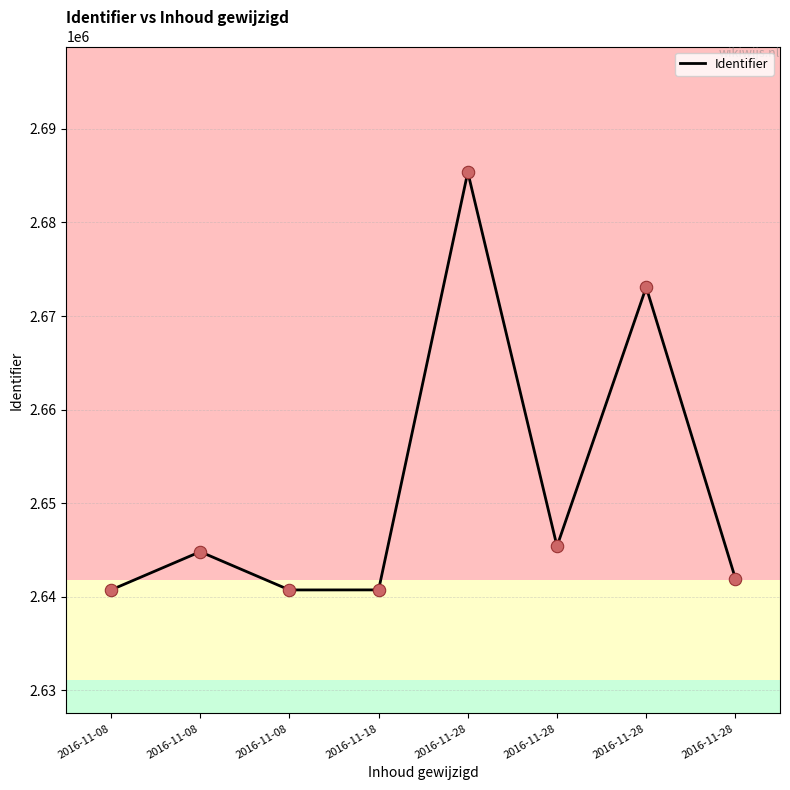

Which has a higher value, 2016-11-08 or 2016-11-28?

2016-11-28